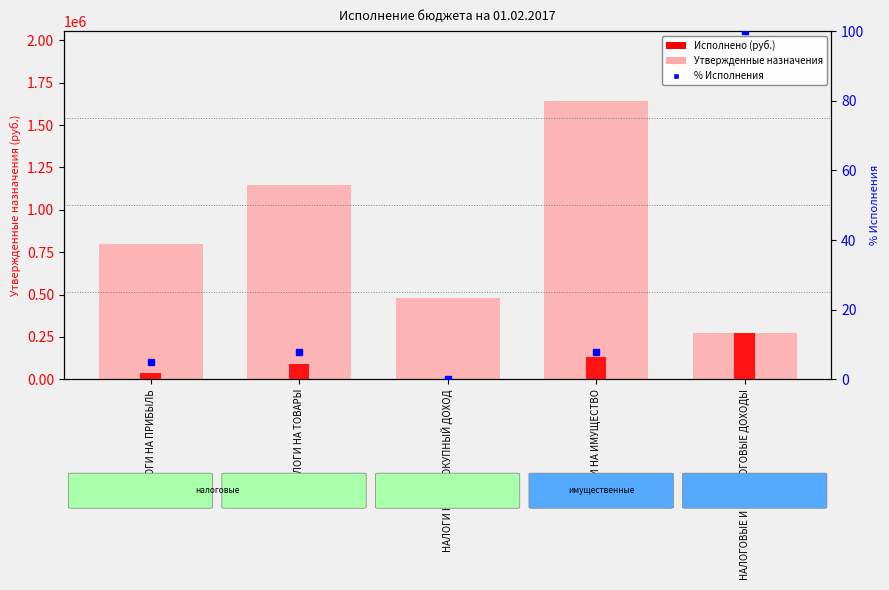

Which category has the highest value in the Исполнено series?

НАЛОГОВЫЕ И НЕНАЛОГОВЫЕ ДОХОДЫ